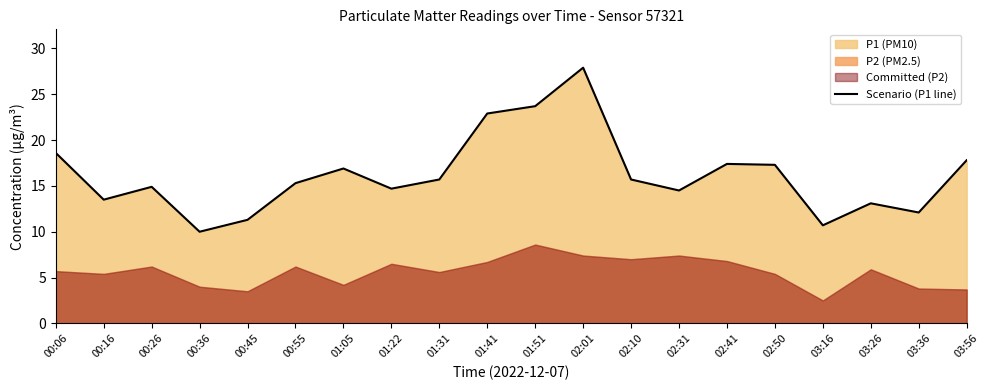

What is the label of the 14th point from the left?

02:31